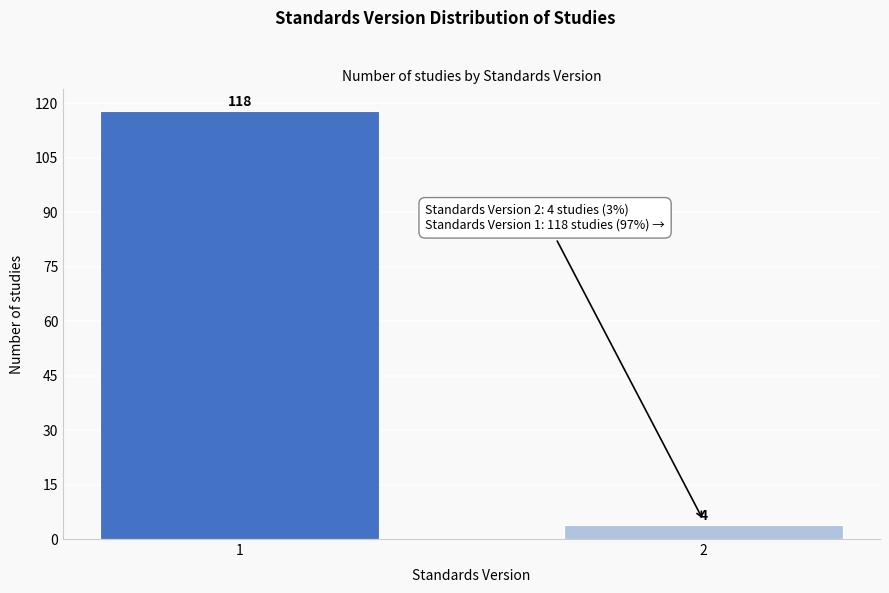

Reading right to left, extract all data points from this chart.

2=4	1=118